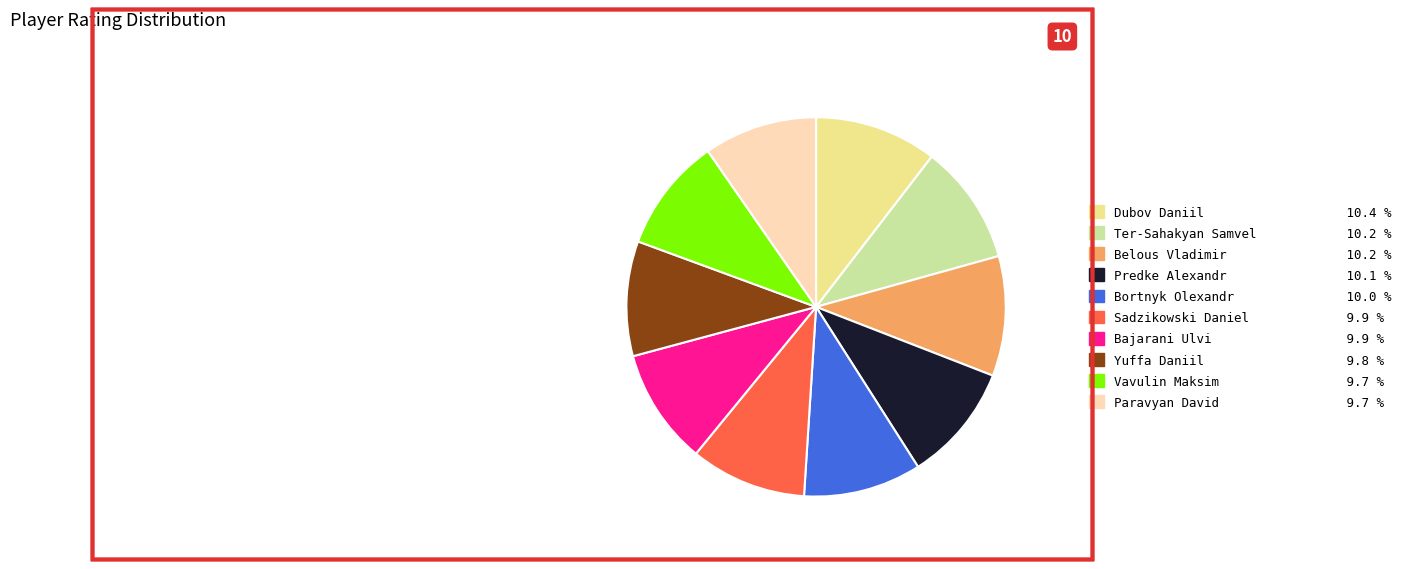

Is it true that Sadzikowski Daniel is 1% of the pie?

False